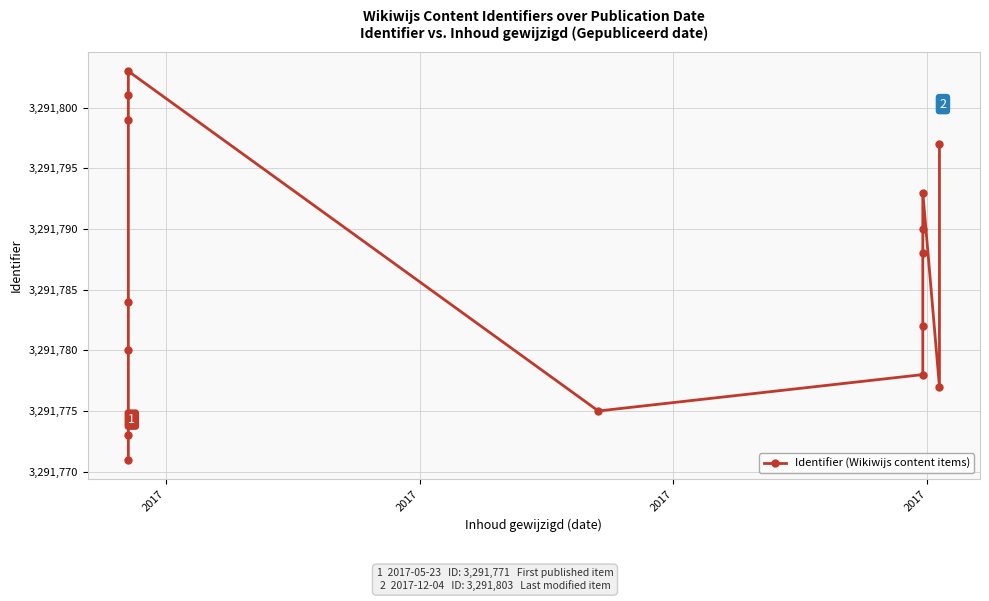

What is the value of the 4th point from the left?

3291771